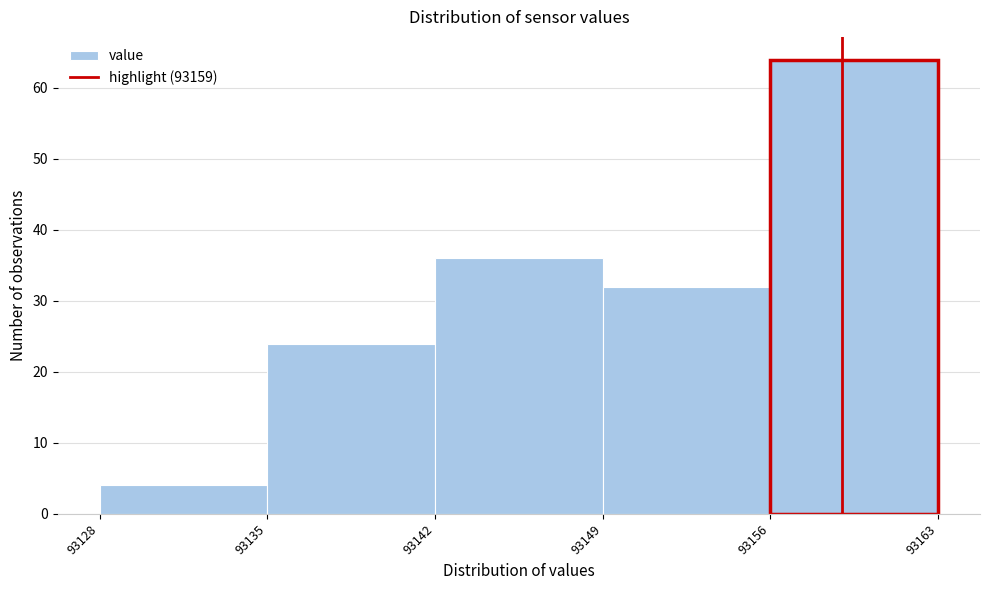

Which range on the x-axis has the tallest bar?

93156 to 93163